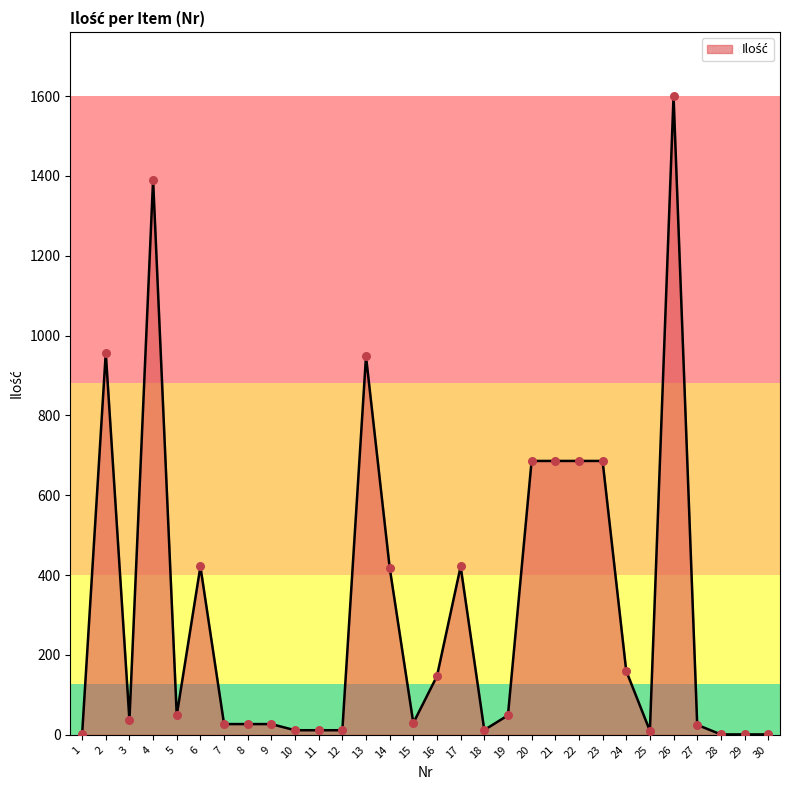

Between 16 and 10, which is larger?

16